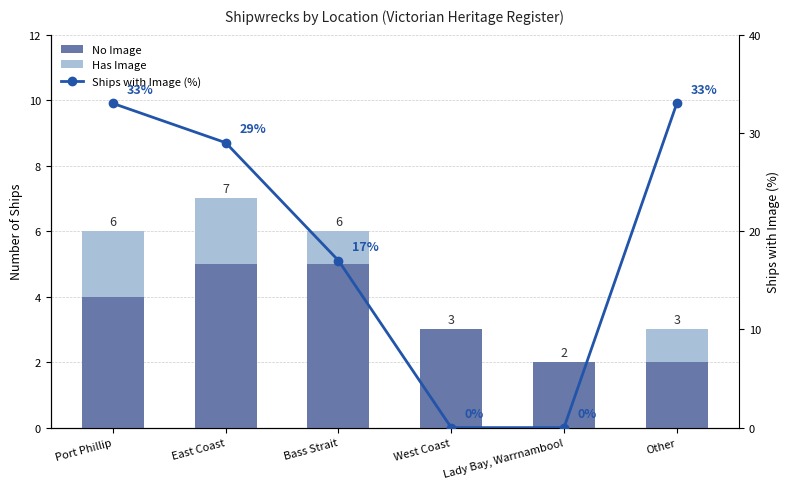

Rank the series at West Coast from highest to lowest value.

No Image, Has Image, Ships with Image (%)